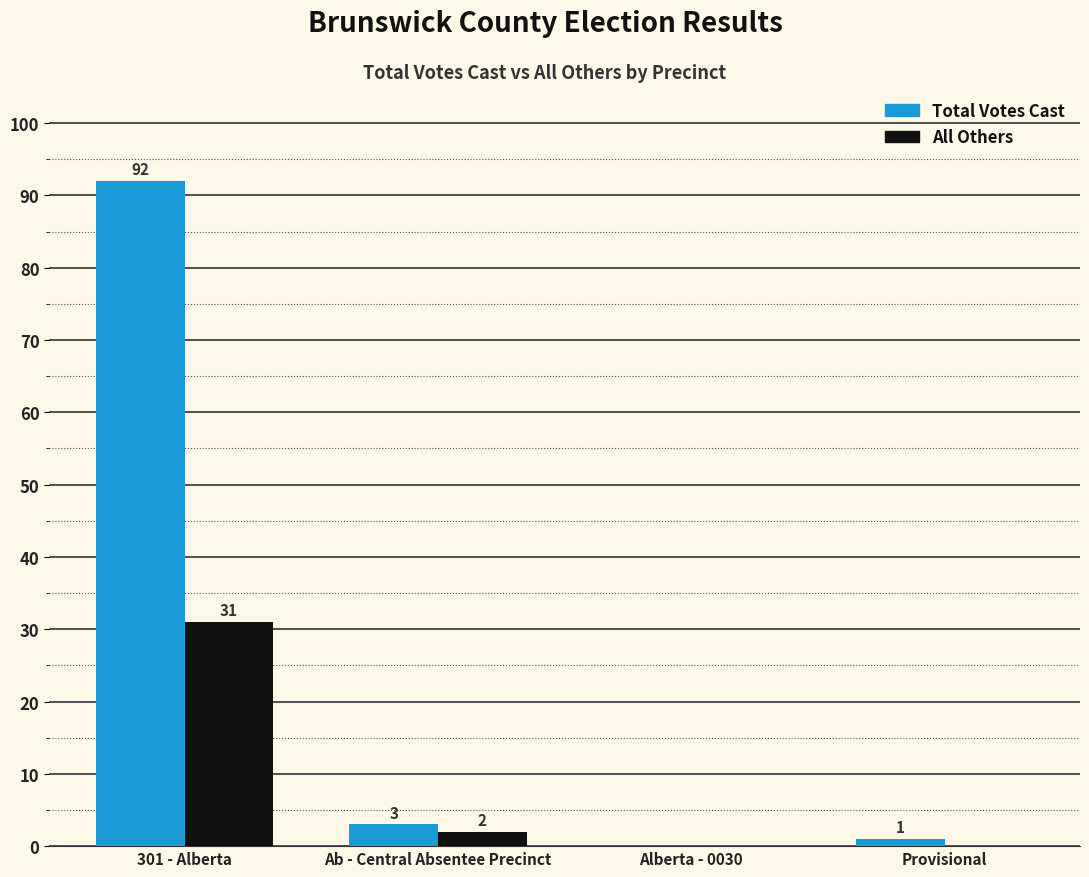

What is the average value of the All Others series?

8